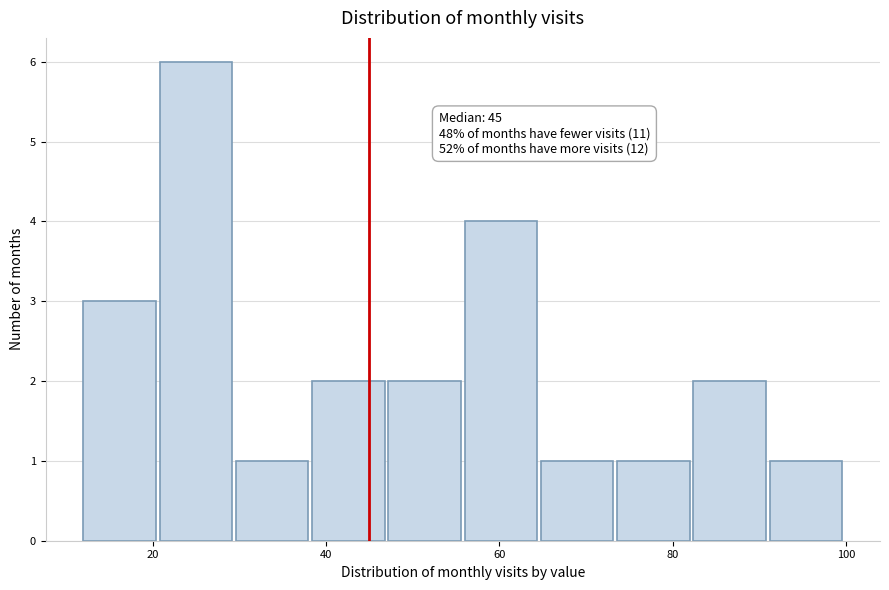

Over which range of the x-axis is the bar tallest?

20.8 to 29.6